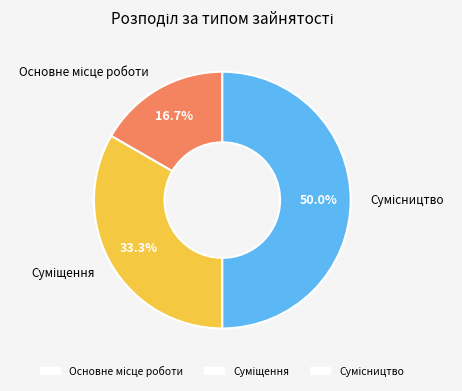

Count the number of slices in the pie.

3